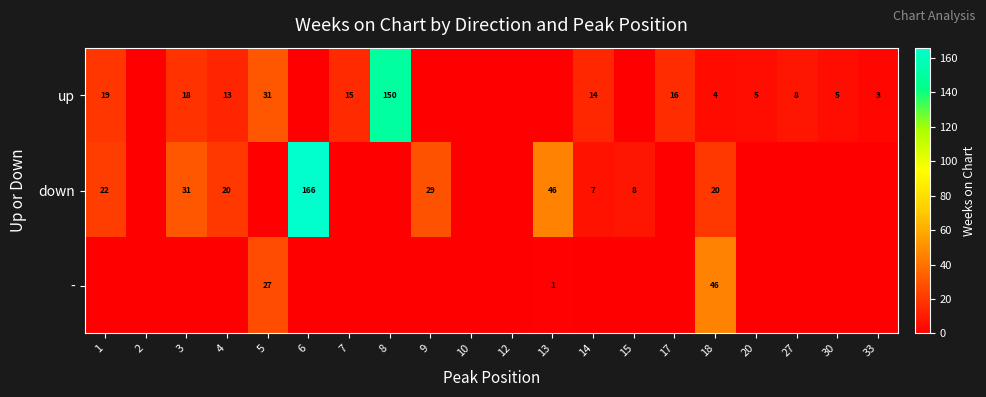

What is the difference between the highest and lowest values at 9?

29